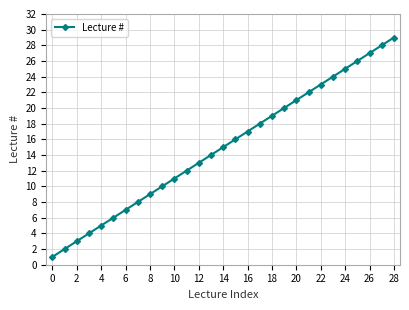

True or false: there are more than 1 points higher than both neighbors.

False